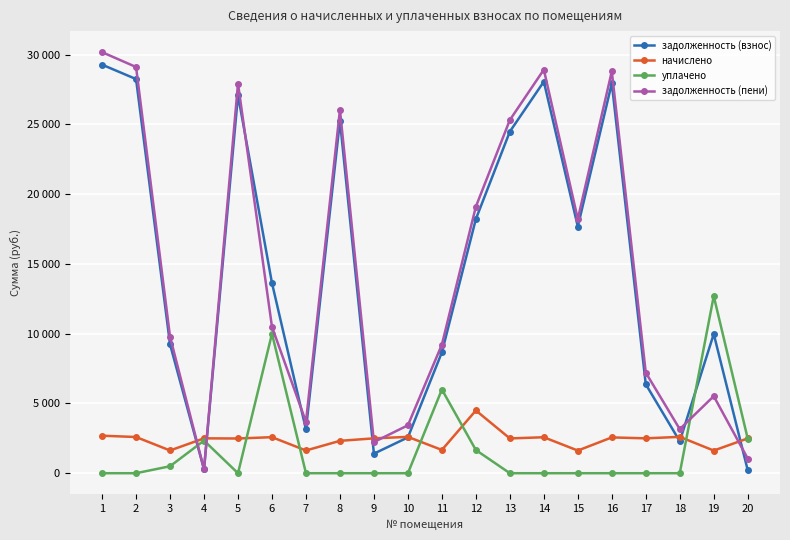

Is the value of задолженность (взнос) at 3 greater than the value of уплачено at 12?

Yes